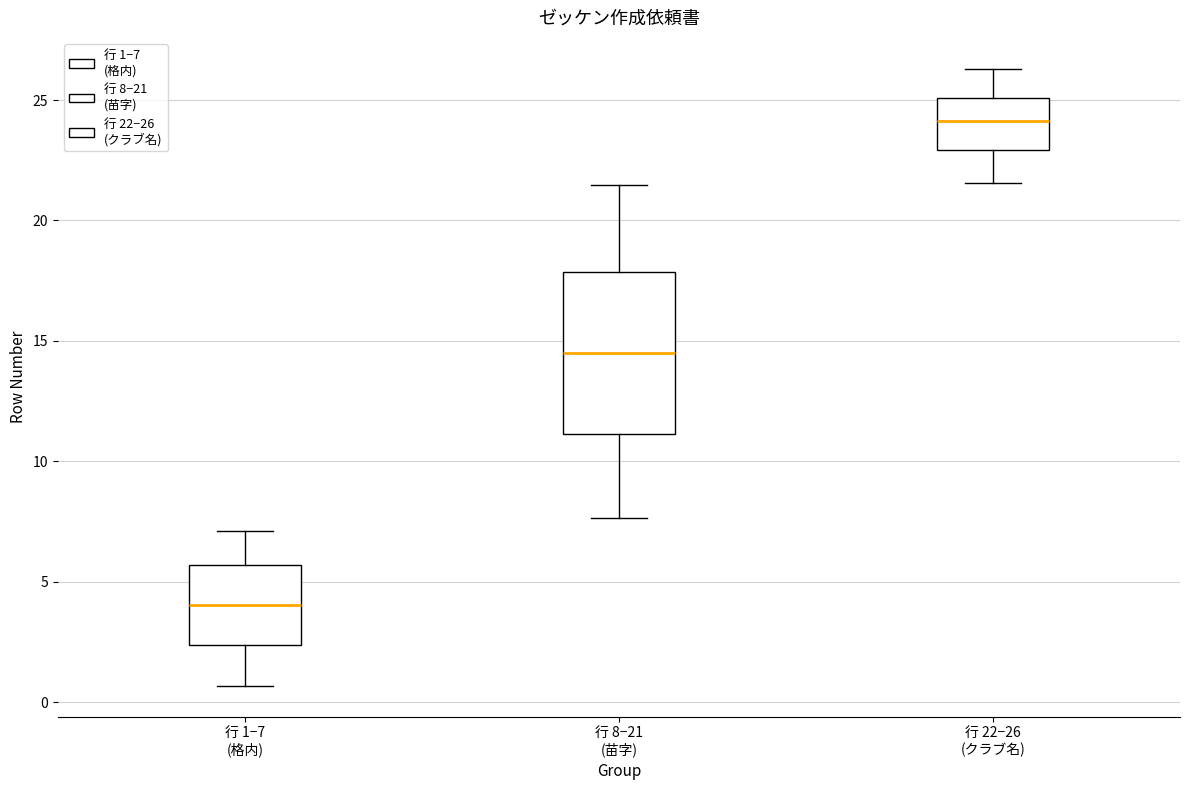

Reading left to right, read every box against the y-axis: the position of its median line, the range the box covers, and the ends of its whiskers. The values are not printed on the chart, so give them approximately, as read against the axis.

行 1−7 (格内): median 4.0, box 2.5 to 5.5, whiskers 0.5 to 7.0
行 8−21 (苗字): median 14.5, box 11.0 to 18.0, whiskers 7.5 to 21.5
行 22−26 (クラブ名): median 24.0, box 23.0 to 25.0, whiskers 21.5 to 26.5